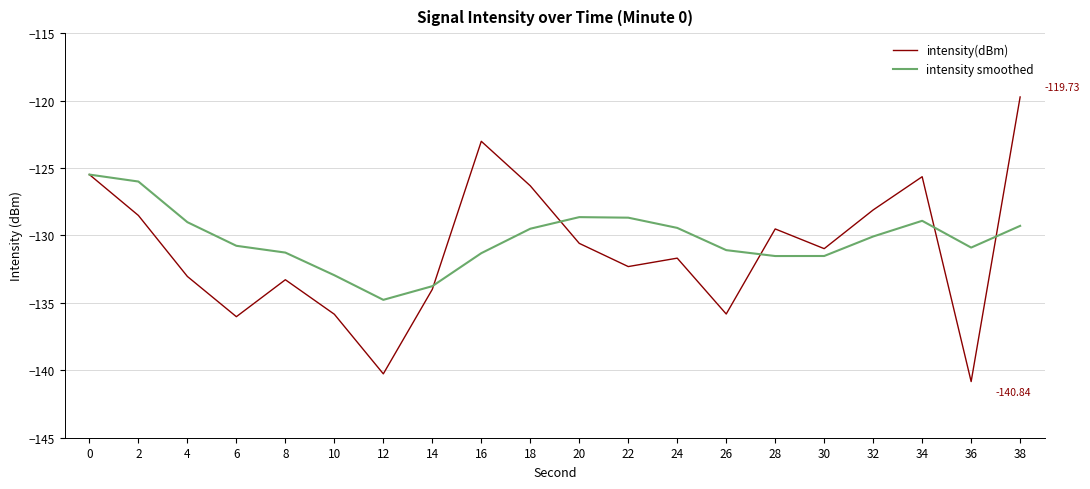

What is the total value across all series at 4?

-262.1